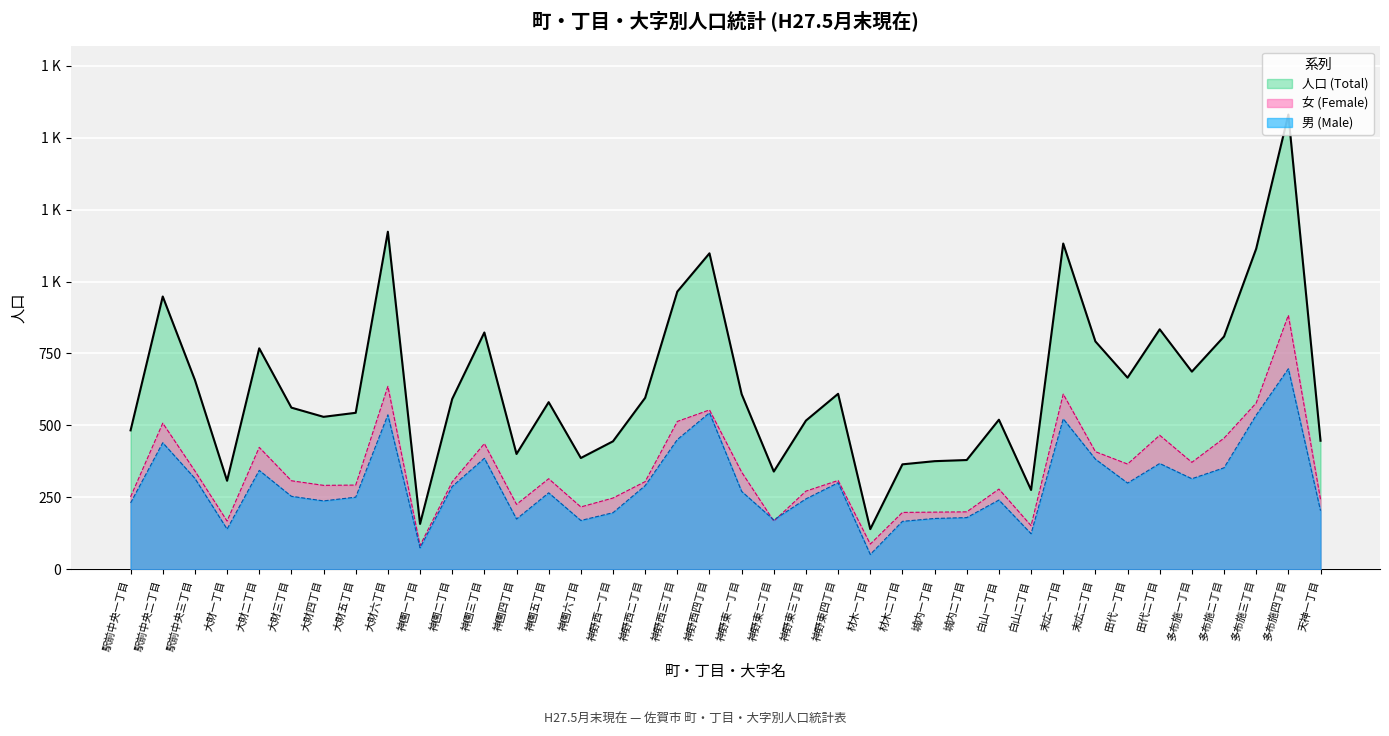

What is the average value of the 女 (Female) series?

342